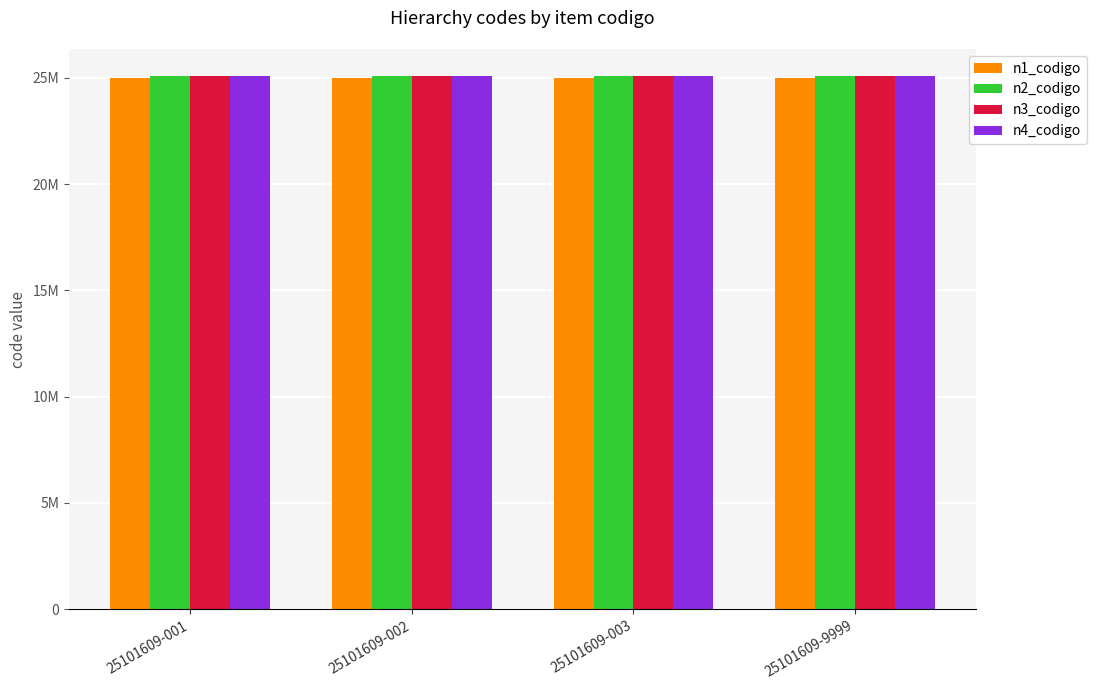

What value does the n2_codigo series have at 25101609-001?

25100000